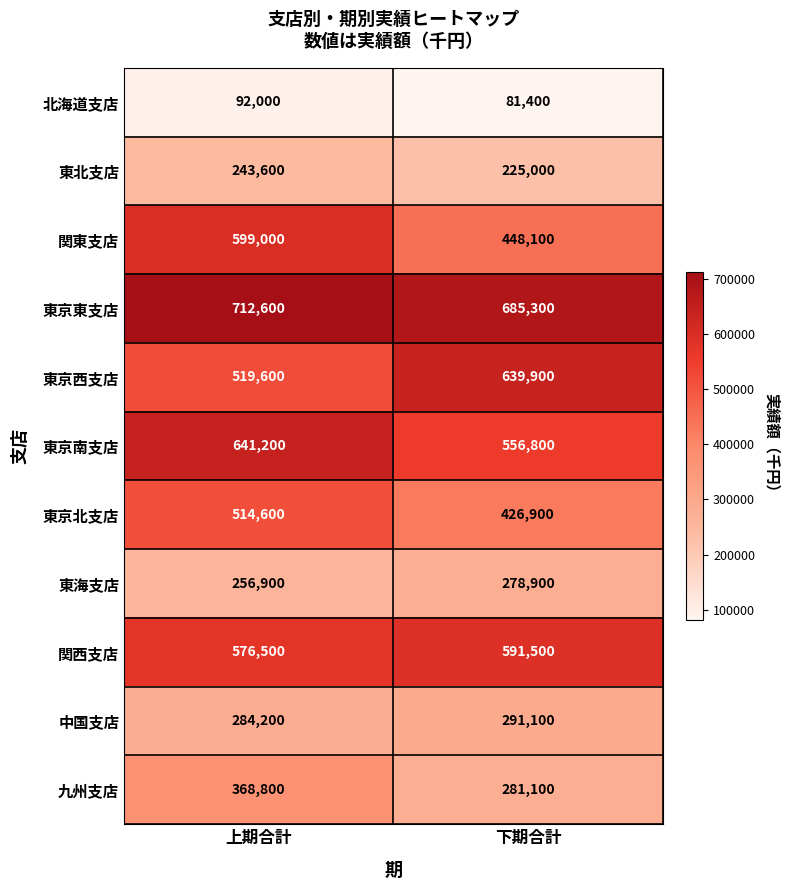

True or false: 中国支店 has a value of 398512 at 下期合計.

False